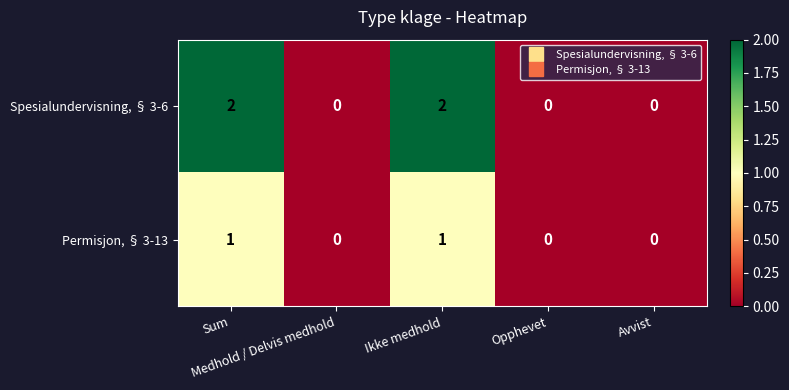

List the series in order of their overall mean, highest first.

Spesialundervisning, § 3-6, Permisjon, § 3-13